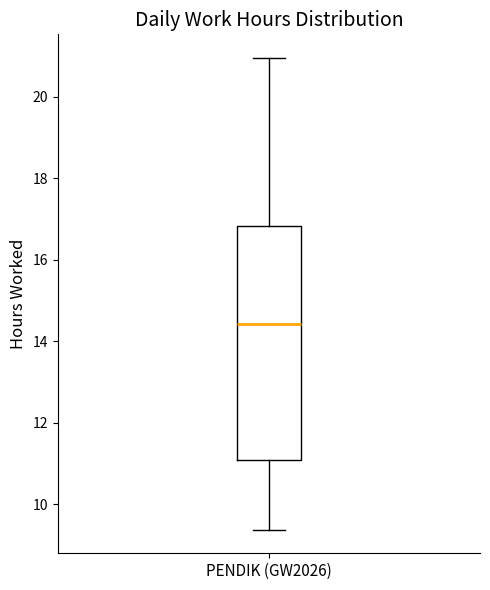

Transcribe this box plot: give where the median line is, the range the box spans, and where the two whiskers end, as read against the y-axis. The values are not printed on the chart, so give them approximately, as read against the axis.

median 14.4, box 11.0 to 16.8, whiskers 9.4 to 21.0